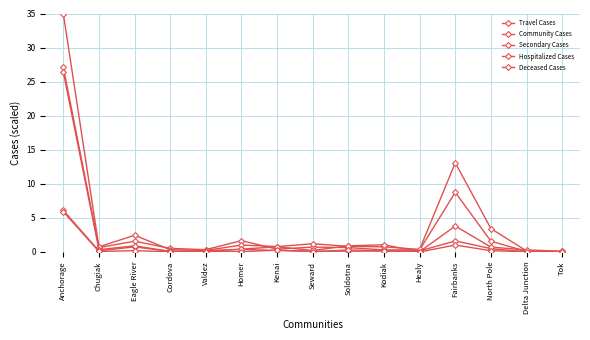

List the series in order of their peak value, lowest first.

Deceased Cases, Travel Cases, Hospitalized Cases, Community Cases, Secondary Cases